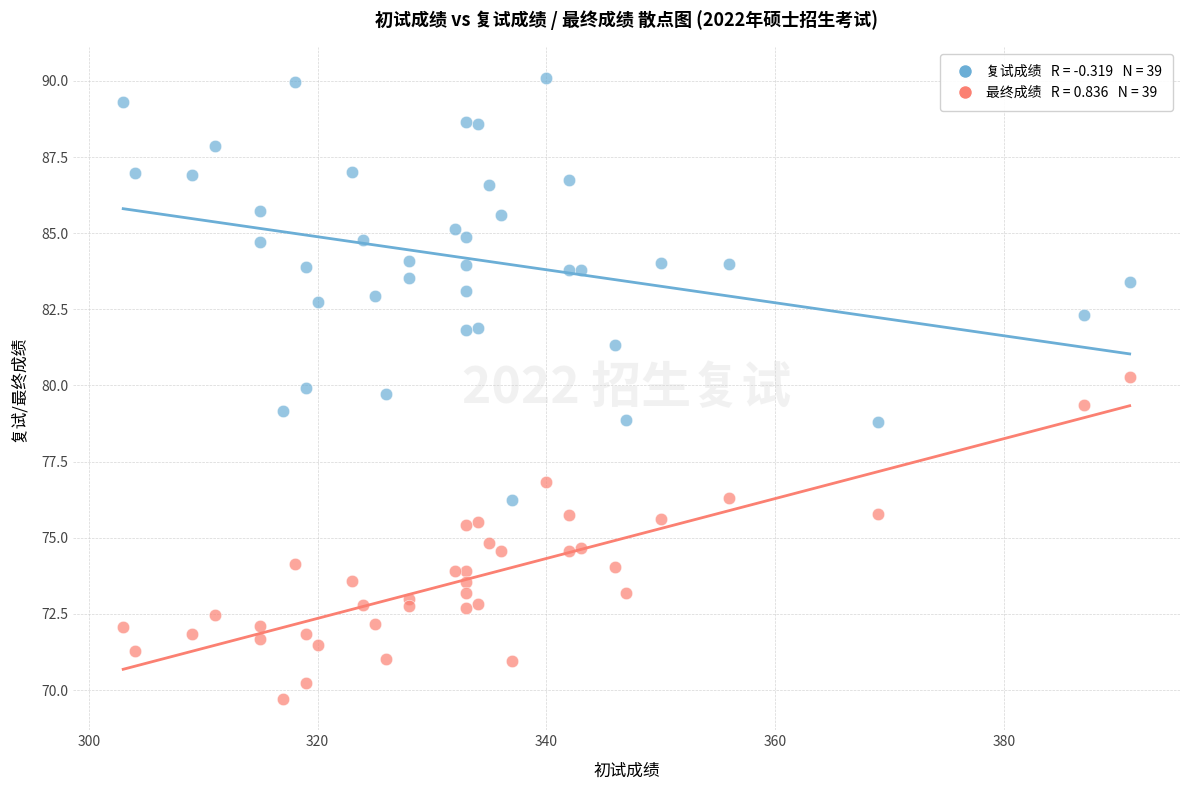

Across all data points, what is the range of X values (max minus min)?

88.0